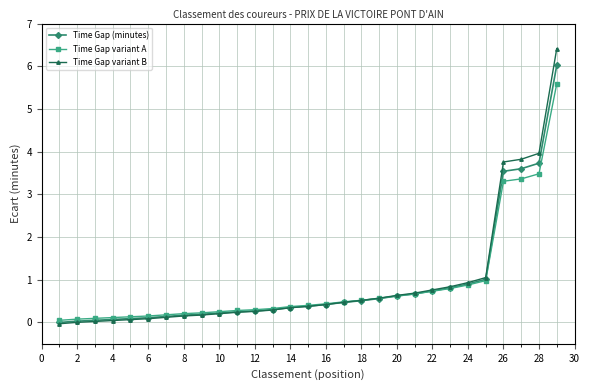

Which series ends up on top after the final intersection of Time Gap variant B and Time Gap variant A?

Time Gap variant B